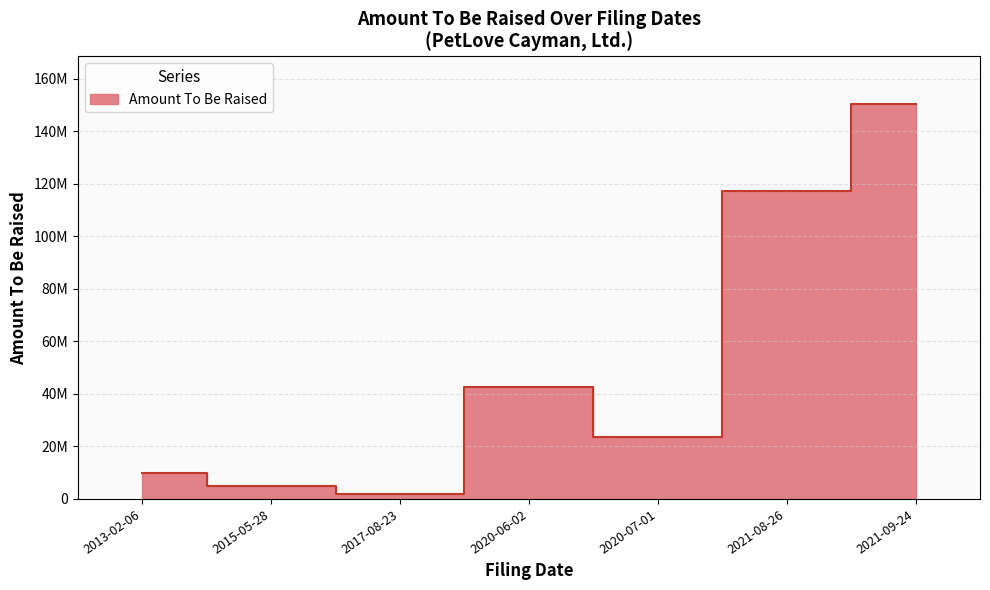

Which category has the highest value across all series?

2021-09-24